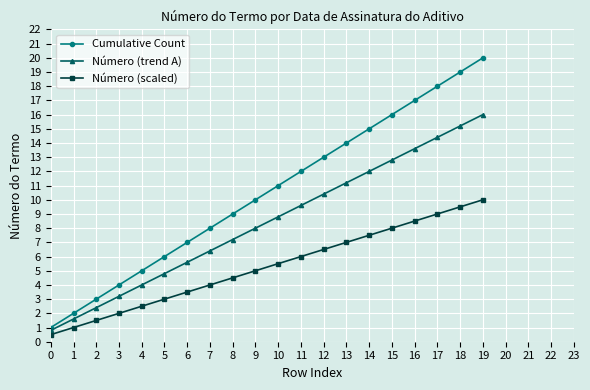

What is the value of the Número (scaled) point at the 18th from the left?

9.0